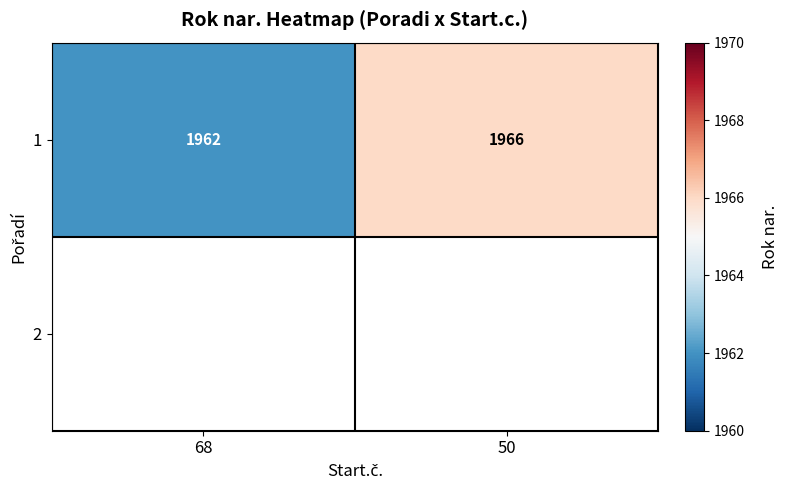

What is the change in value from 68 to 50?

+4